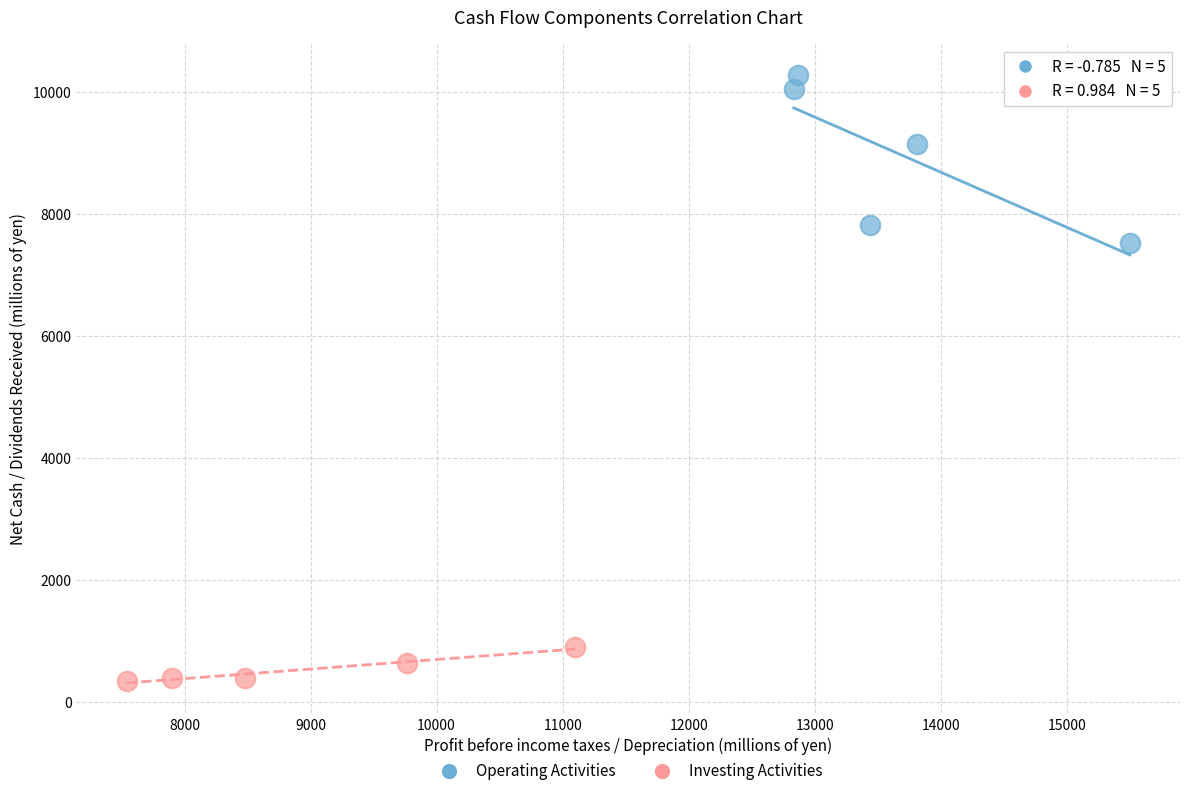

Which series has the widest spread of Y values?

Operating Activities